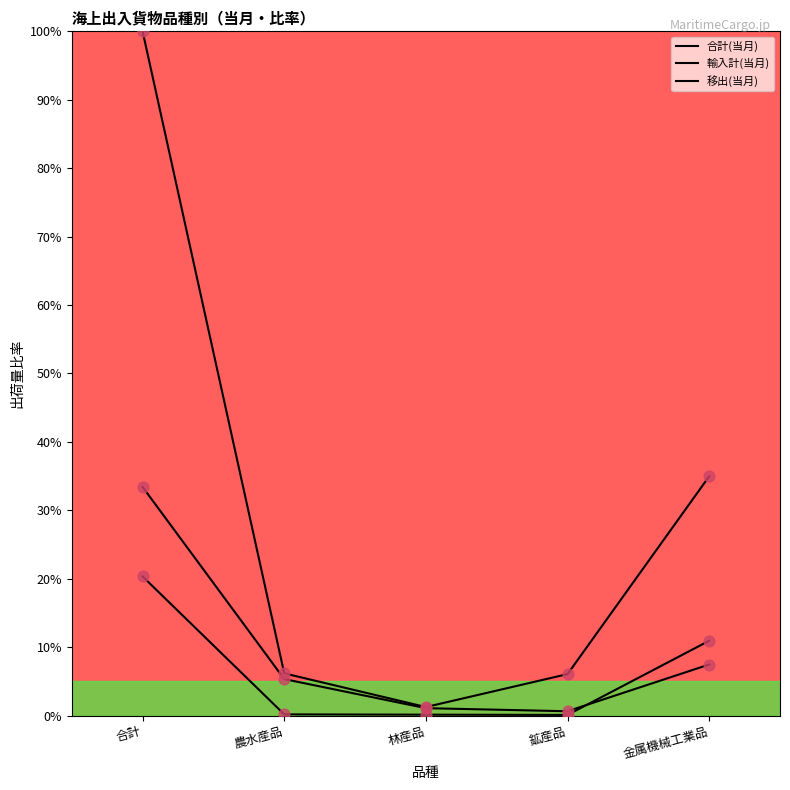

Is the value of 合計(当月) at 農水産品 greater than the value of 輸入計(当月) at 林産品?

Yes